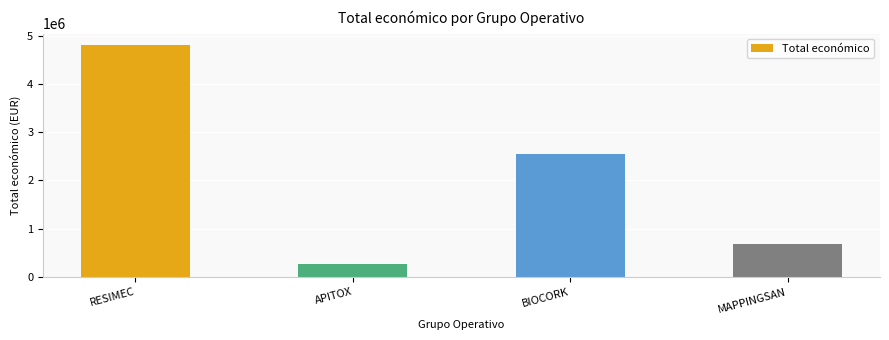

What is the change in value from APITOX to MAPPINGSAN?

+405873